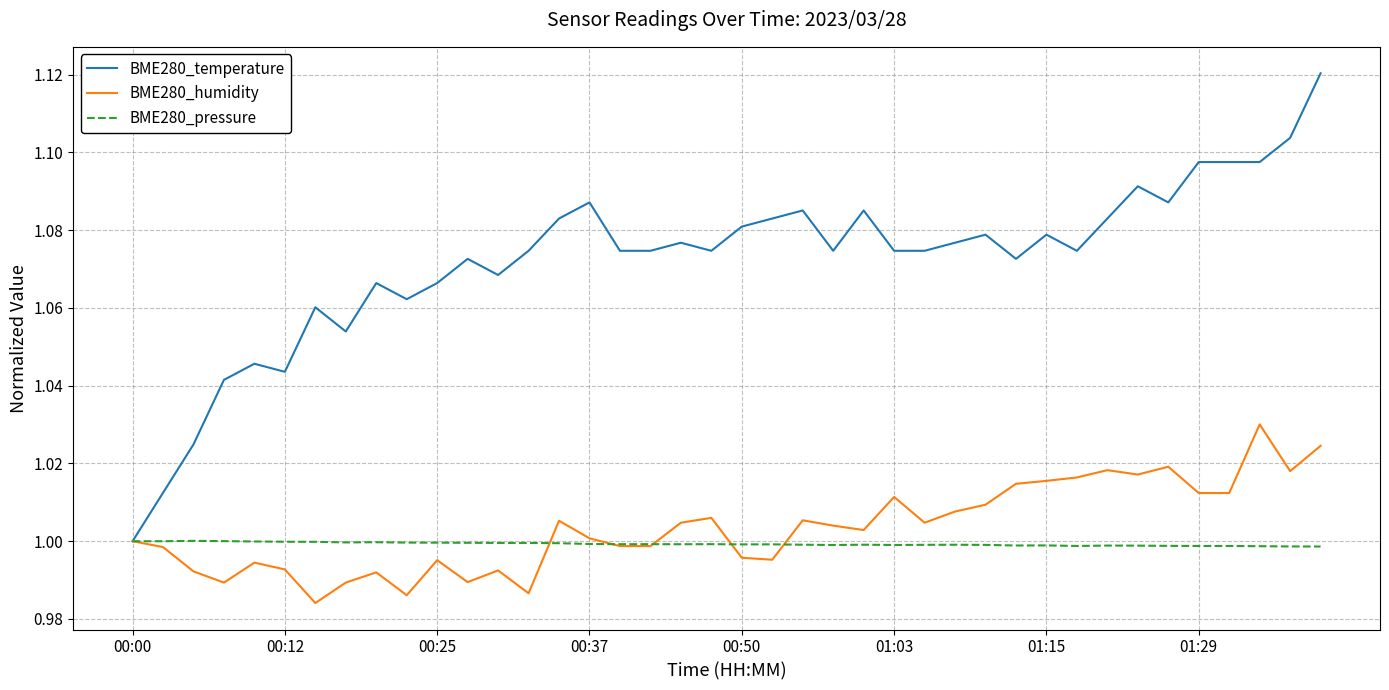

Which series has the widest spread of values?

BME280_temperature